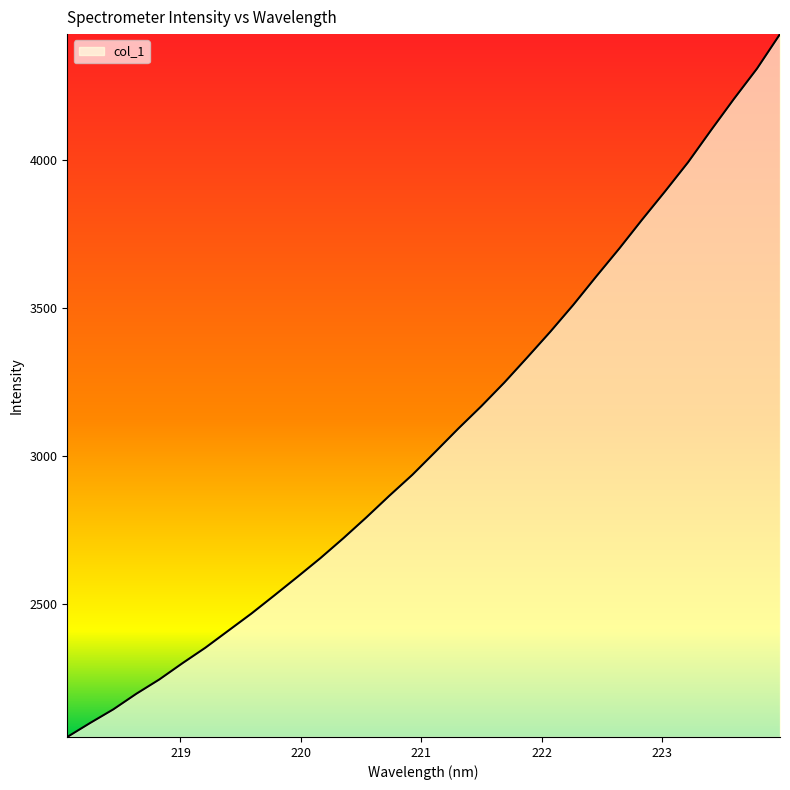

What is the smallest value displayed?

2048.3